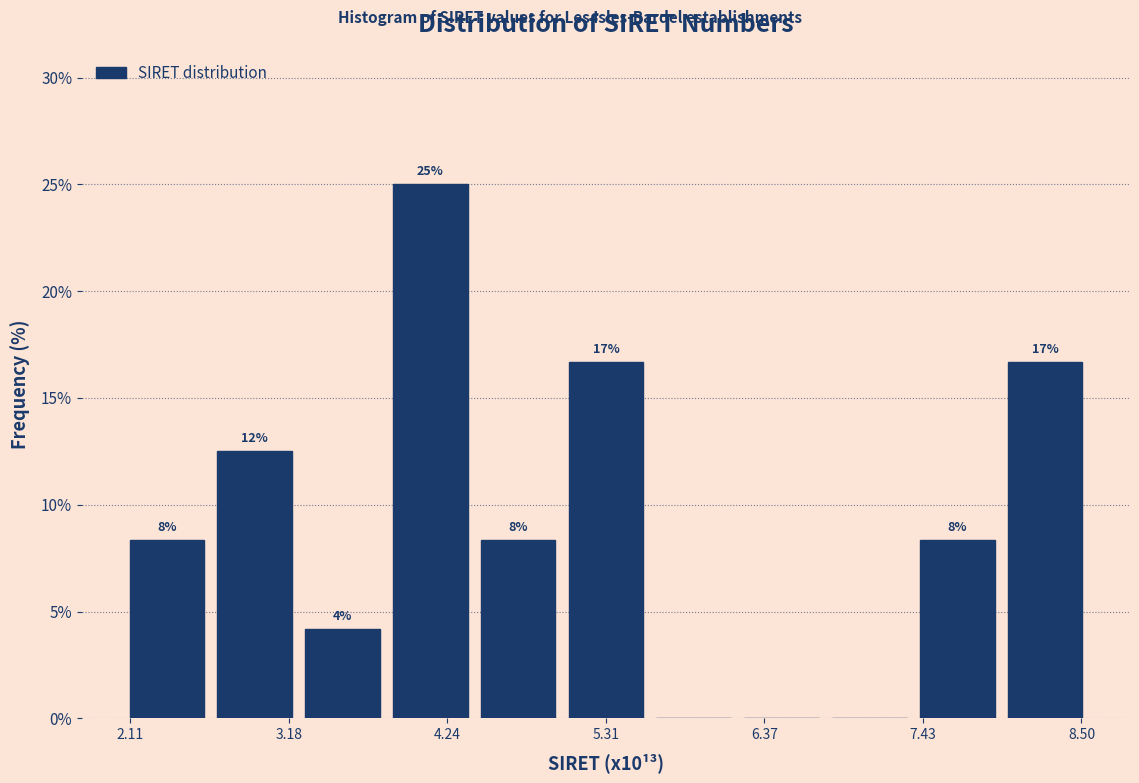

Around what value on the x-axis is the tallest bar? Give the approximate position of its centre, as read against the axis.

4.2